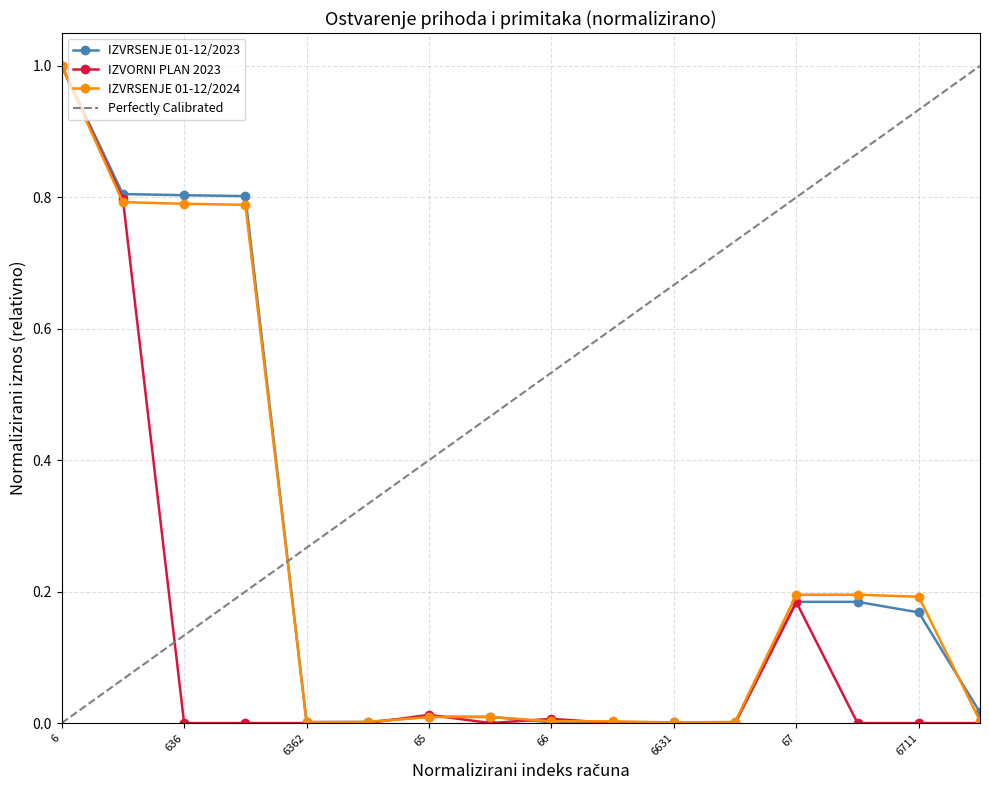

At 6712, list the series in order from smallest to largest.

IZVORNI PLAN 2023, IZVRSENJE 01-12/2024, IZVRSENJE 01-12/2023